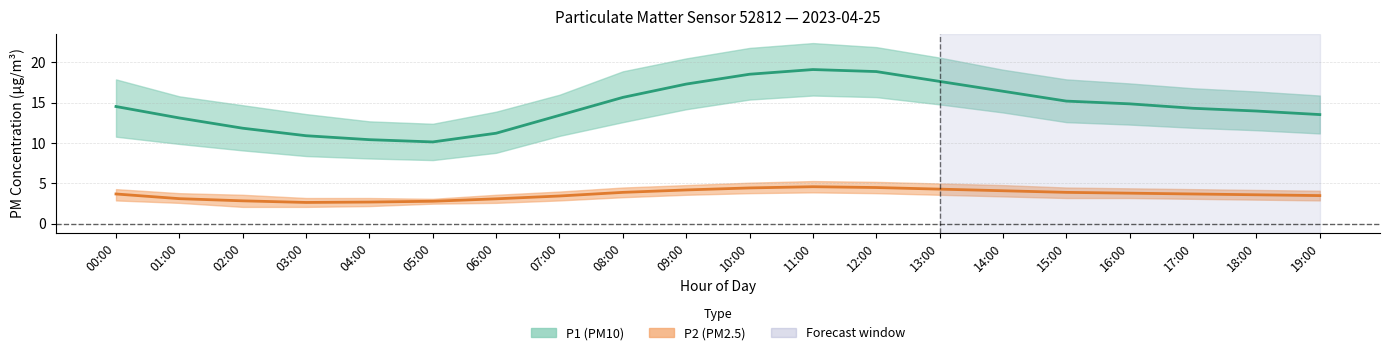

What is the difference between the maximum and minimum values in the P1 series?

9.0